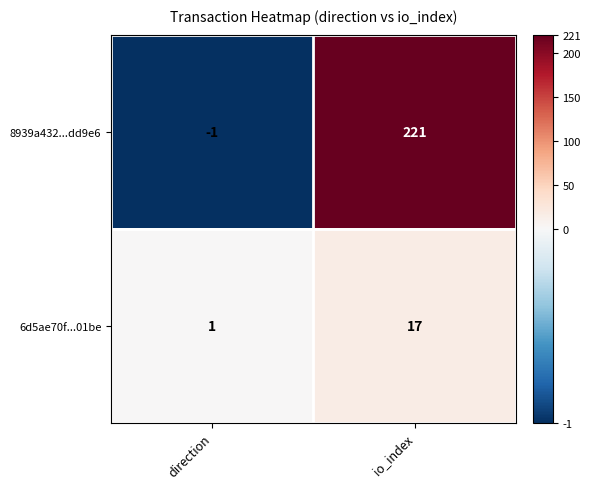

What is the total value across all series at io_index?

238